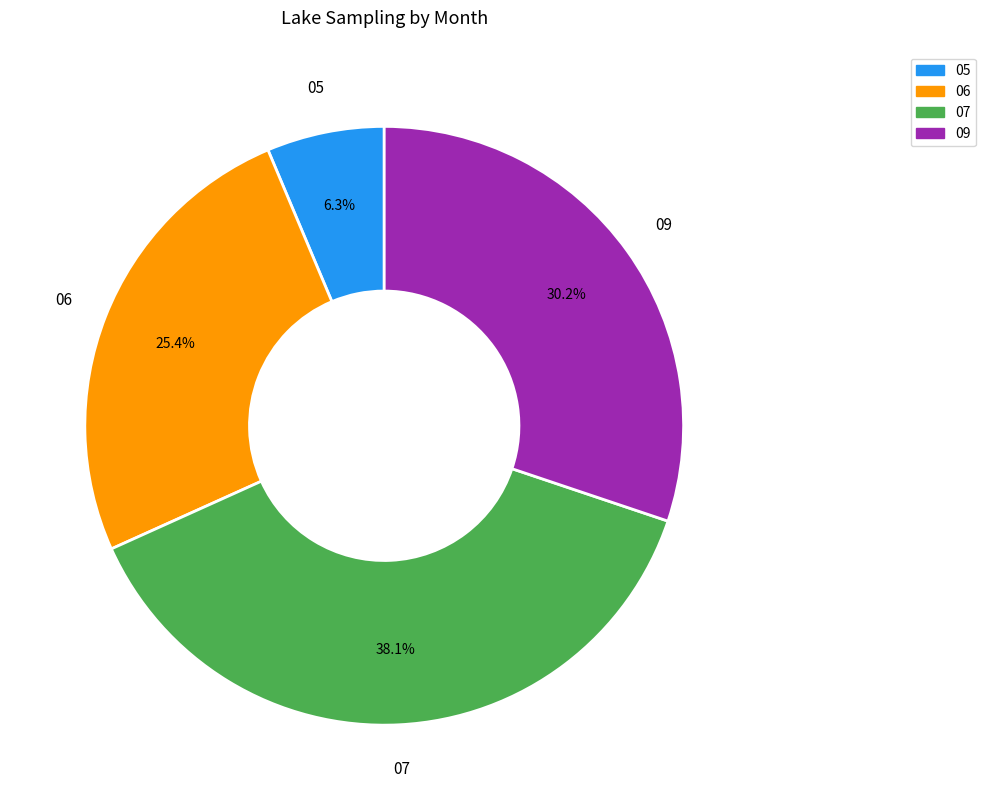

What percentage is NOT represented by 05?

93.7%